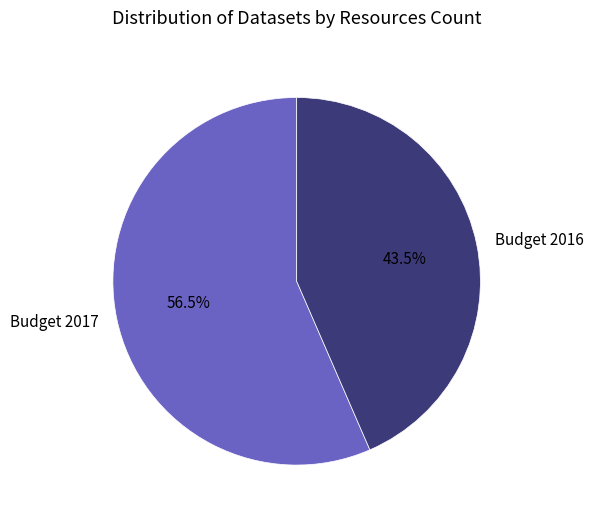

What is the largest slice in the pie chart?

Budget 2017